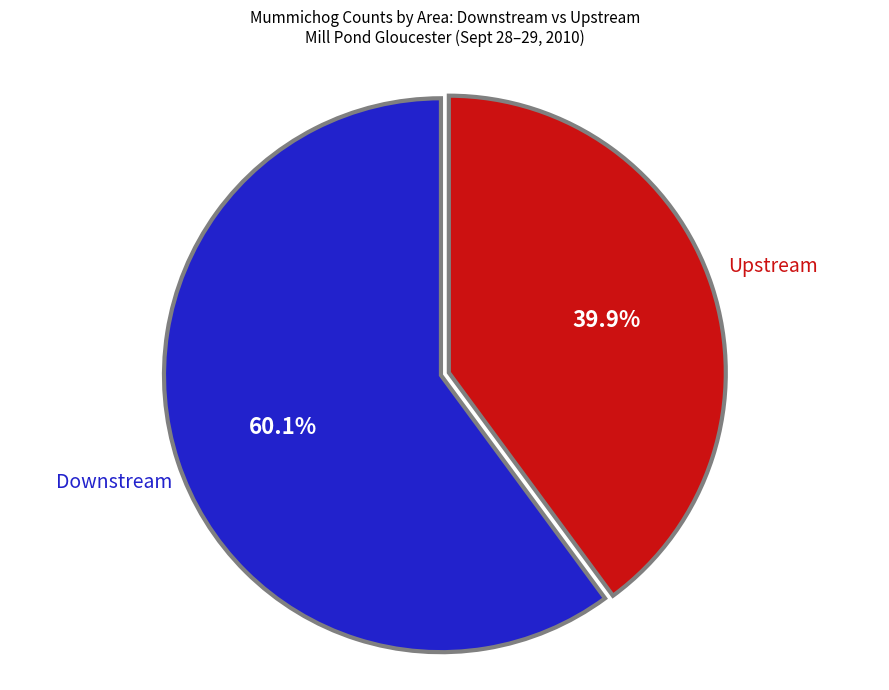

What percentage is NOT represented by Upstream?

60.1%